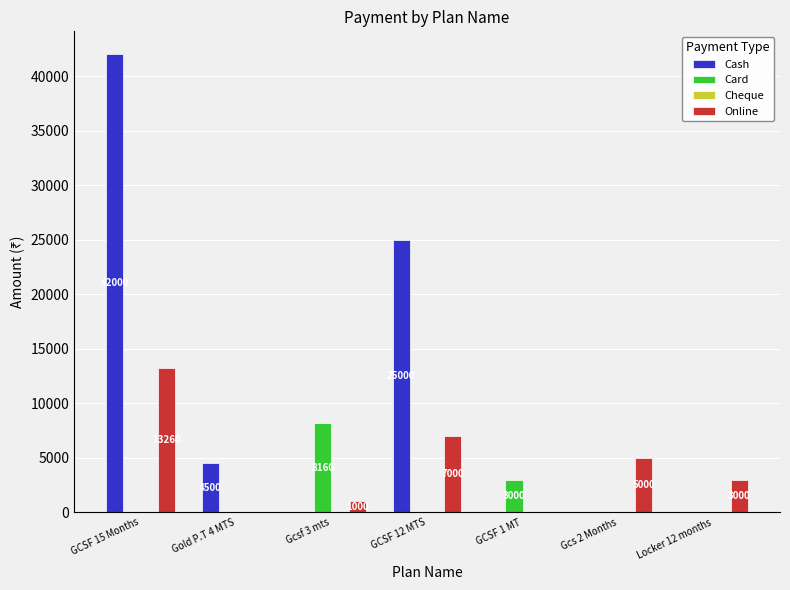

How many groups of bars are there?

7